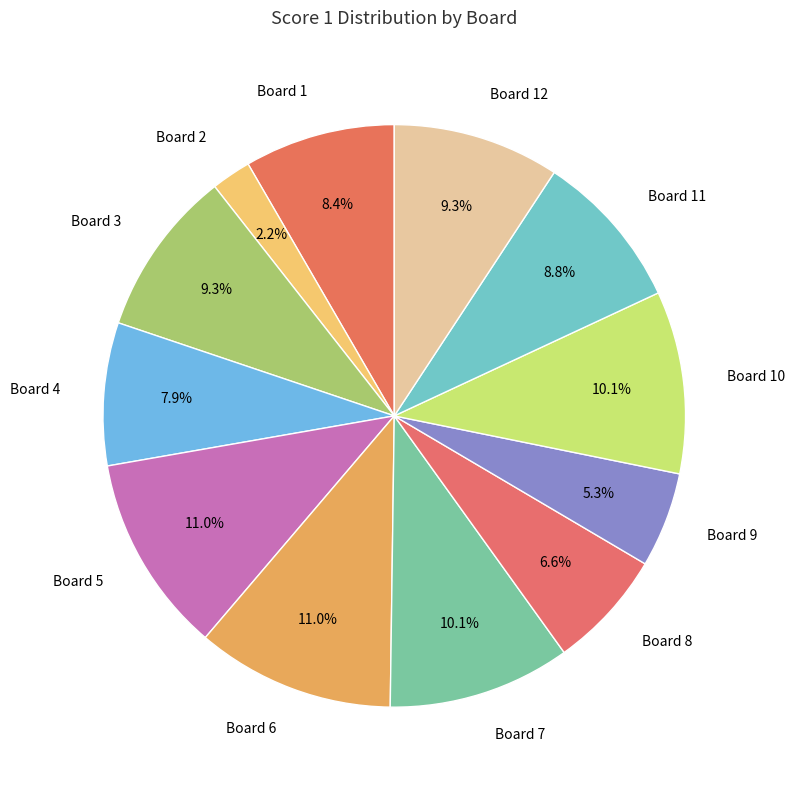

To the nearest percent, what is the combined percentage of Board 11 and Board 3?

18%